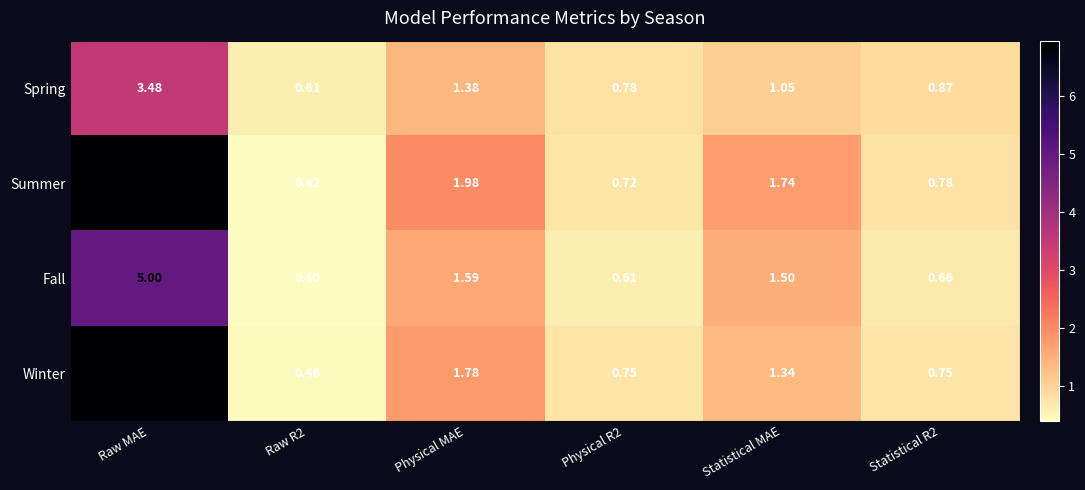

Which category has the highest value across all series?

Raw MAE